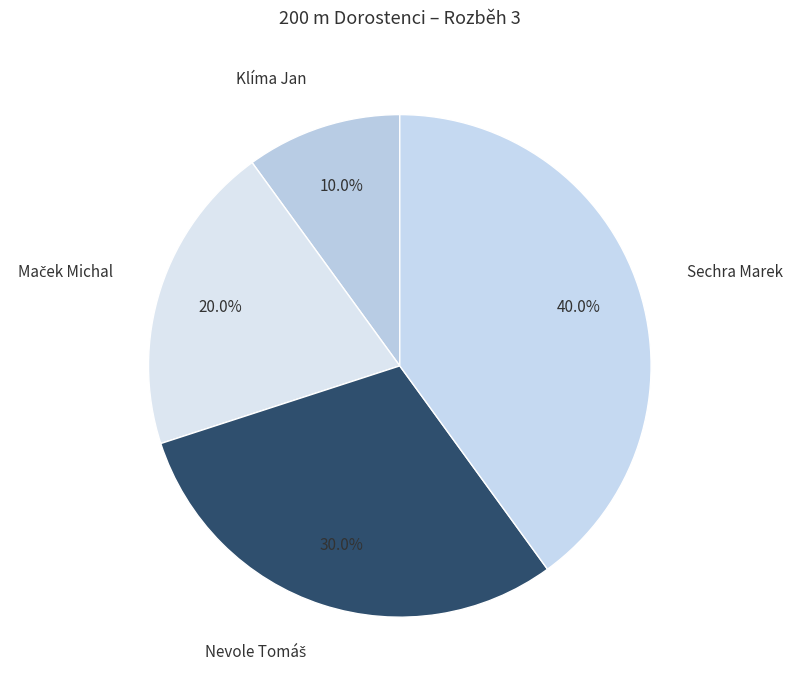

How many segments does this pie chart have?

4